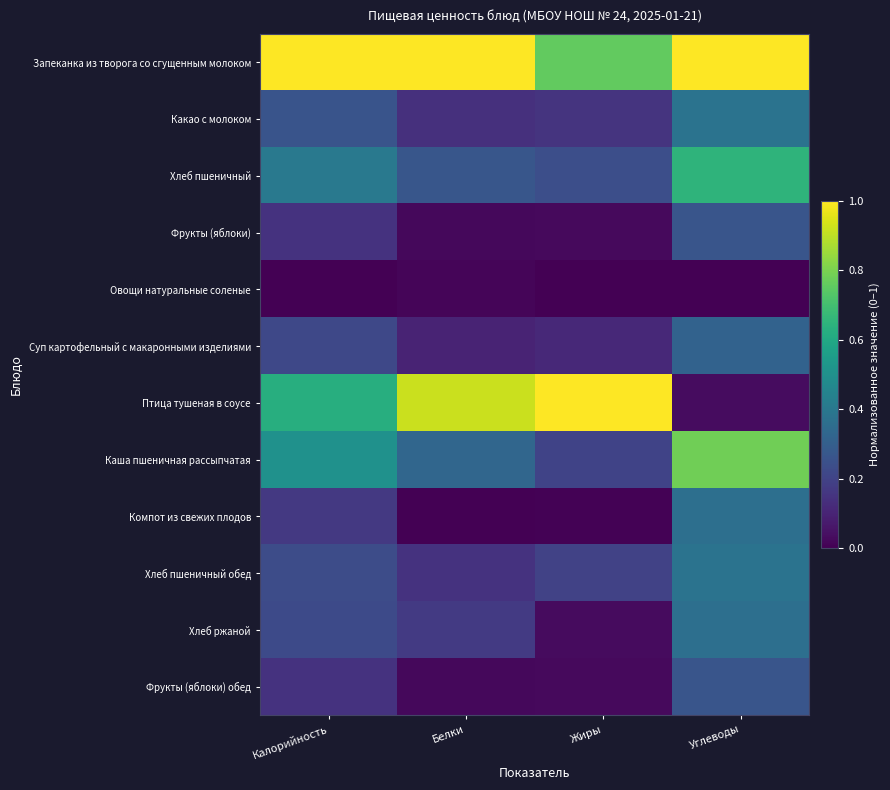

At how many categories does at least one series exceed 0?

4